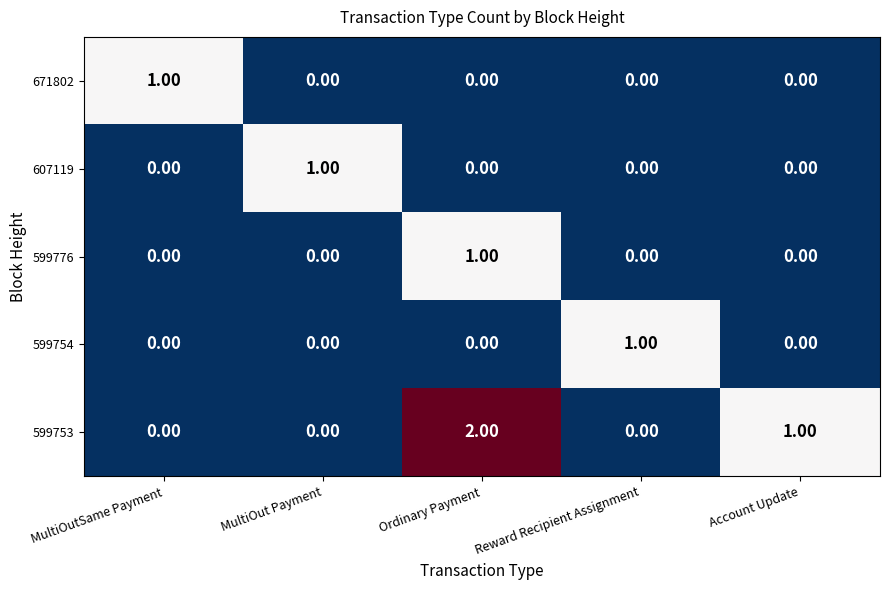

How many distinct data groups are displayed?

5